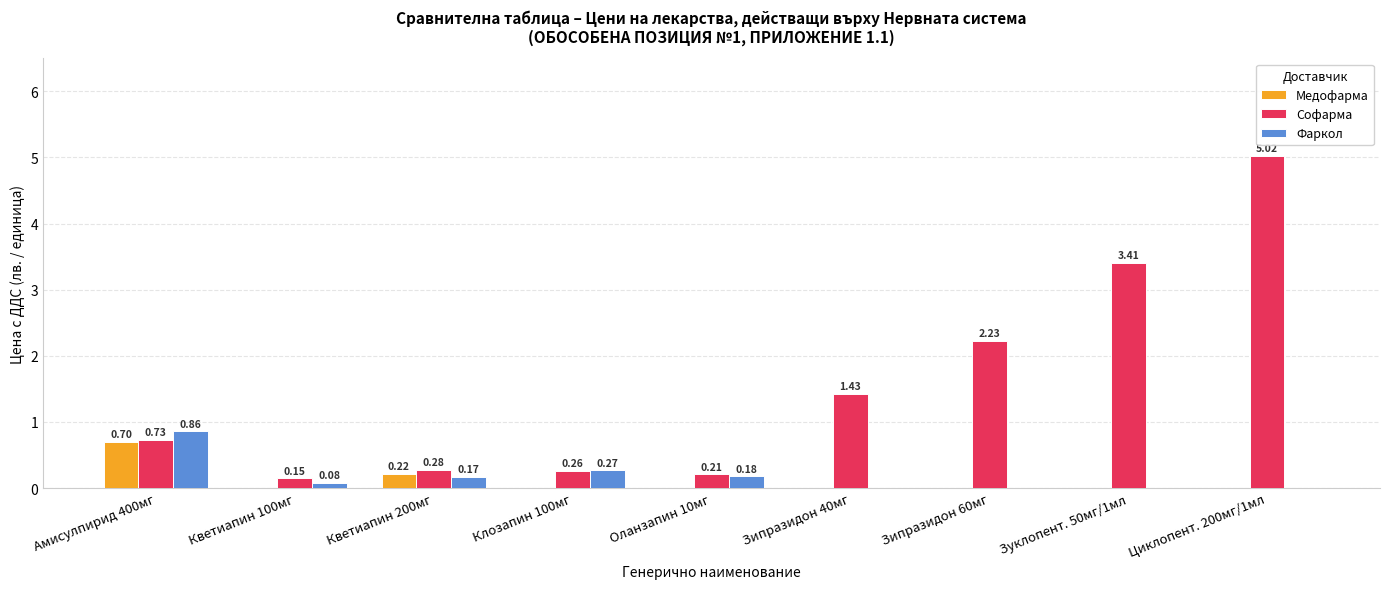

Is the value of Фаркол at Зипразидон 40мг greater than the value of Софарма at Кветиапин 200мг?

No